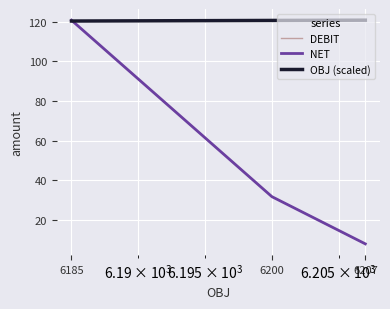

Is this an area chart (filled region under the line)?

No